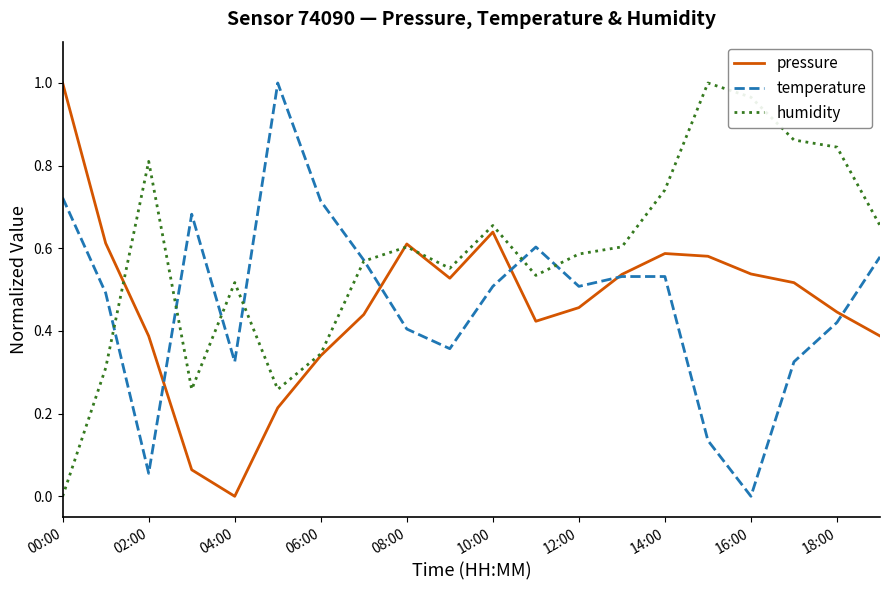

Which series has the largest total across all categories?

humidity